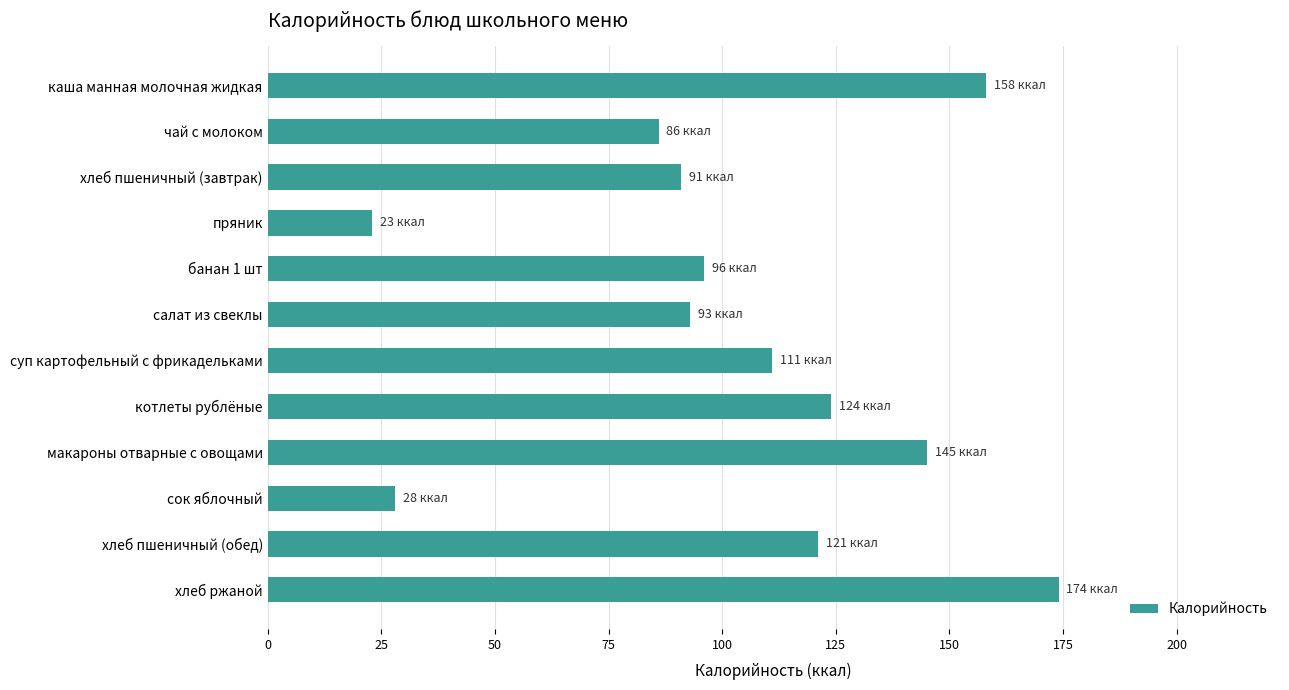

List the labels in order of value, largest first.

хлеб ржаной, каша манная молочная жидкая, макароны отварные с овощами, котлеты рублёные, хлеб пшеничный (обед), суп картофельный с фрикадельками, банан 1 шт, салат из свеклы, хлеб пшеничный (завтрак), чай с молоком, сок яблочный, пряник